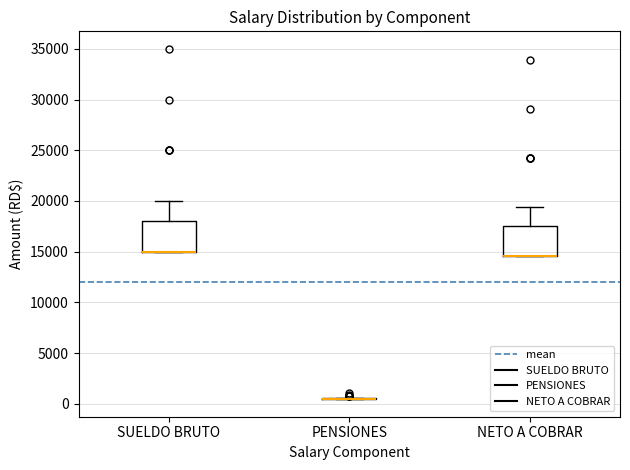

Reading left to right, read every box against the y-axis: the position of its median line, the range the box covers, and the ends of its whiskers. The values are not printed on the chart, so give them approximately, as read against the axis.

SUELDO BRUTO: median 15000 (drawn on the box's lower edge), box 15000 to 18000, whiskers 15000 to 20000
PENSIONES: box collapsed to a line at 500, whiskers 500 to 500
NETO A COBRAR: median 14500 (drawn on the box's lower edge), box 14500 to 17500, whiskers 14500 to 19500